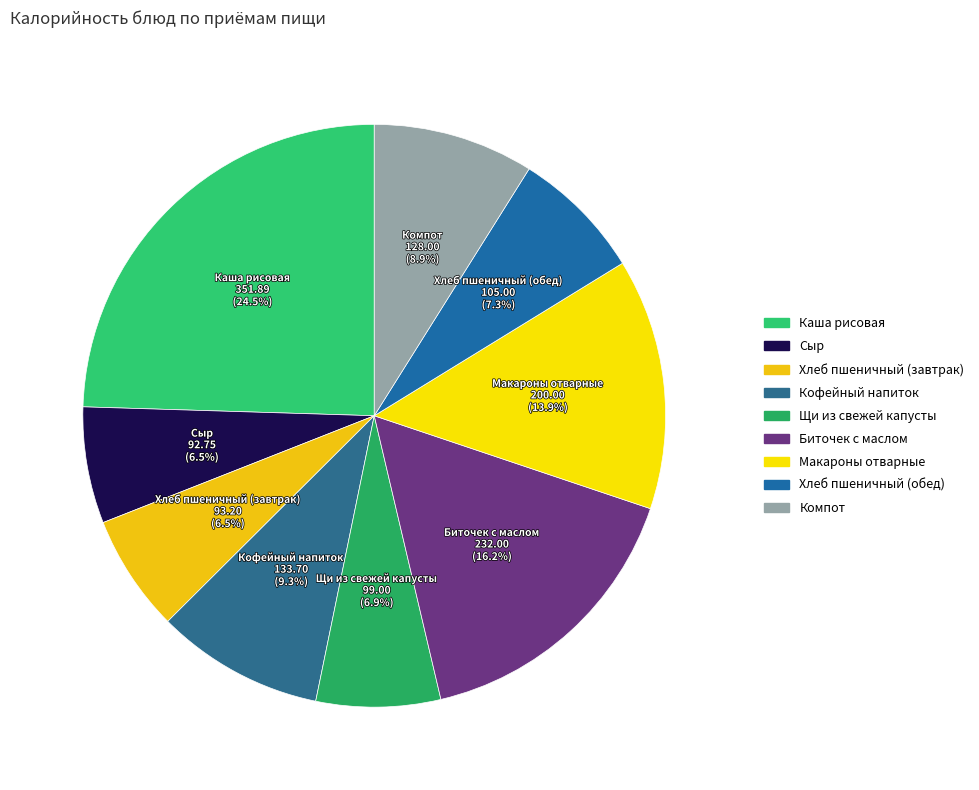

Which slice is the largest?

Каша рисовая